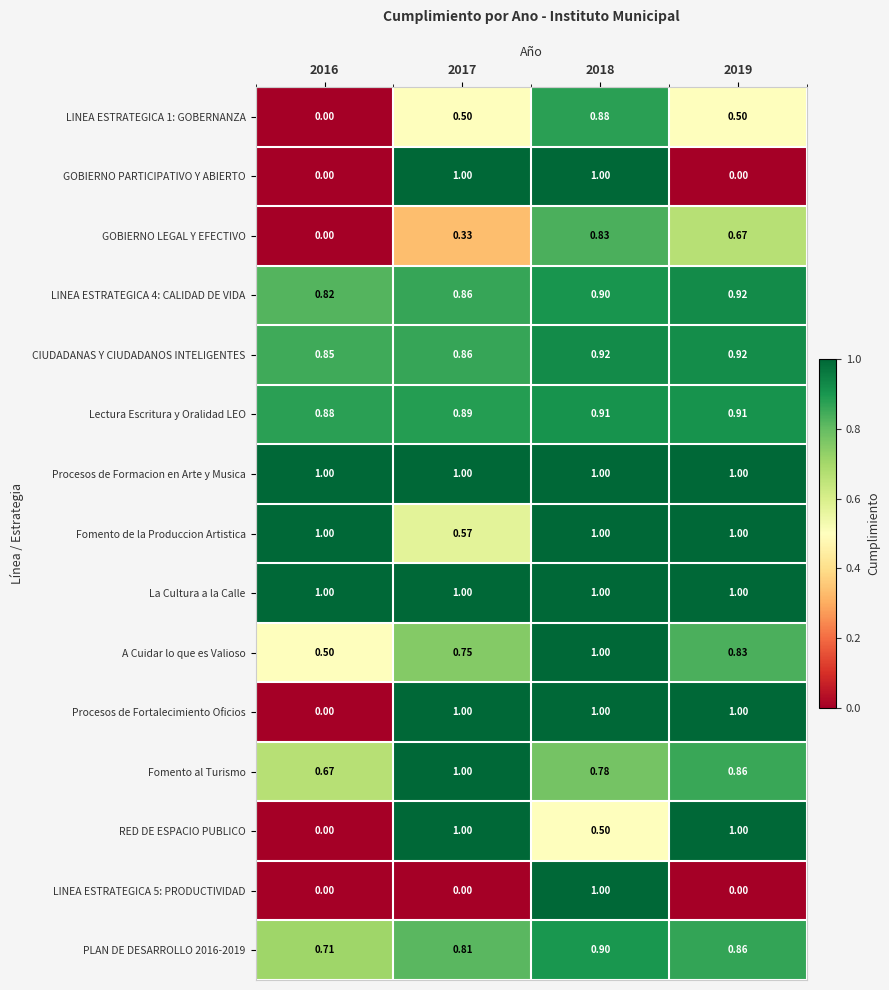

Between 2017 and 2019, which series saw the biggest shift?

GOBIERNO PARTICIPATIVO Y ABIERTO